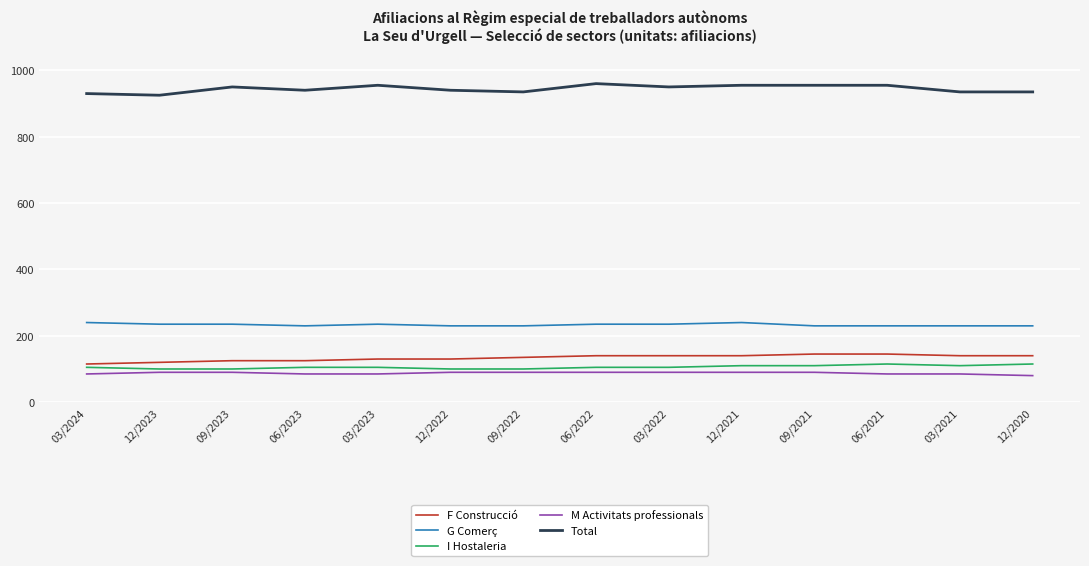

Is it true that G Comerç equals 230 at 06/2021?

True